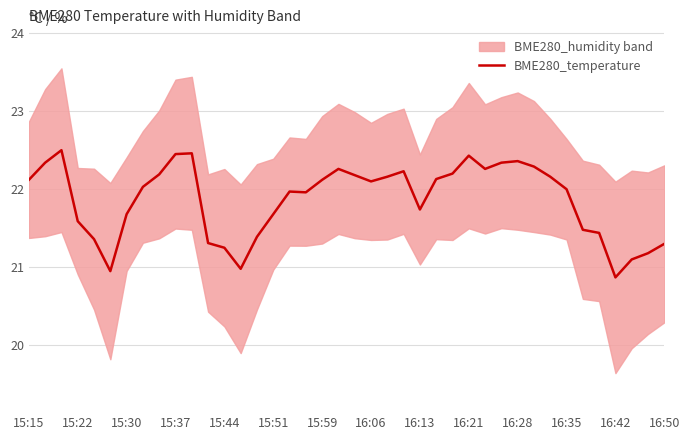

True or false: the data shows 12.5 at 28.

False